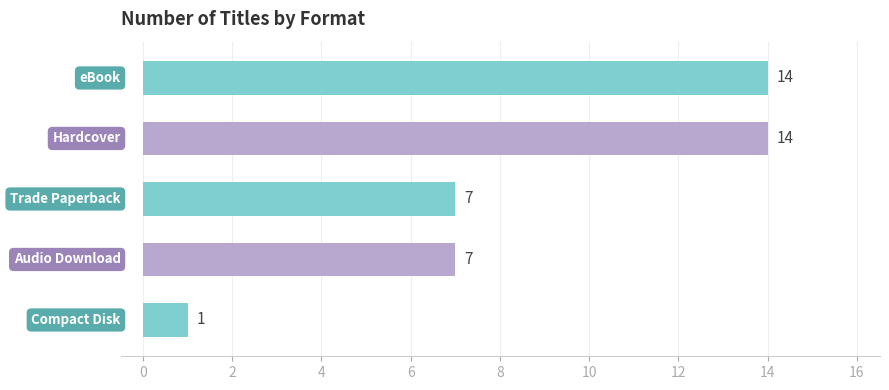

How many values are below 7?

1